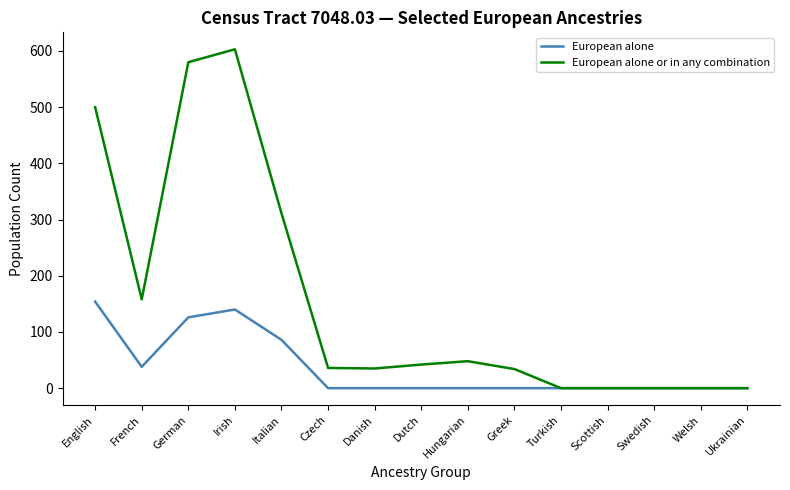

The European alone or in any combination series shows 36 at Czech. True or false?

True